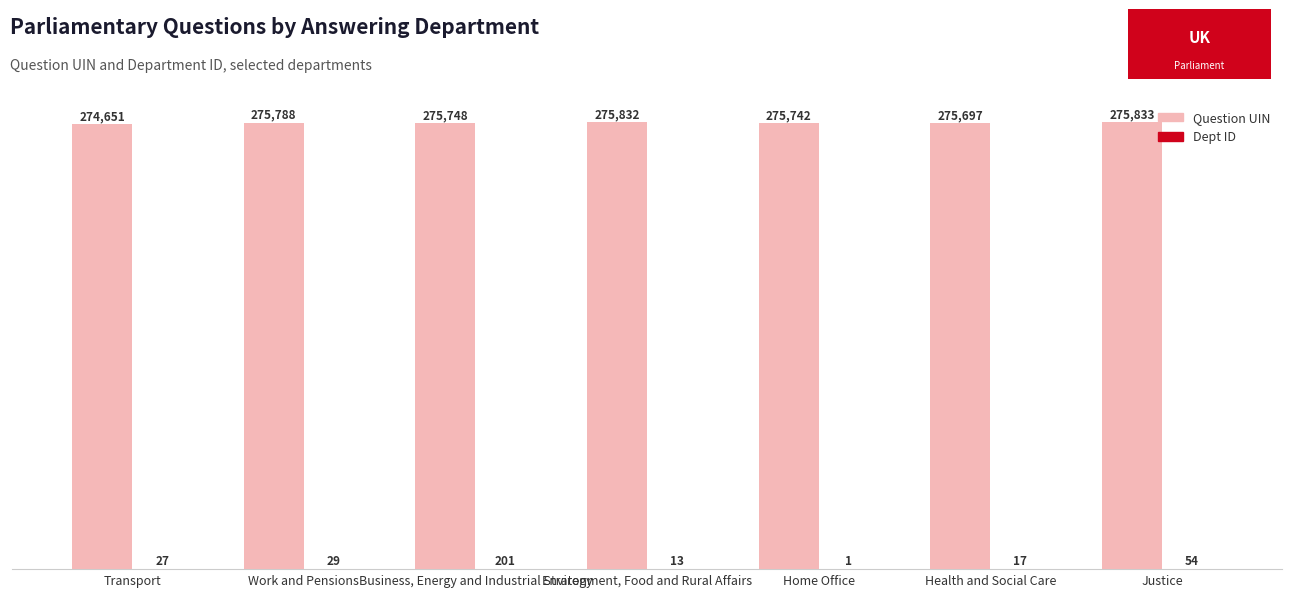

Between Transport and Work and Pensions, which series saw the biggest shift?

Question UIN